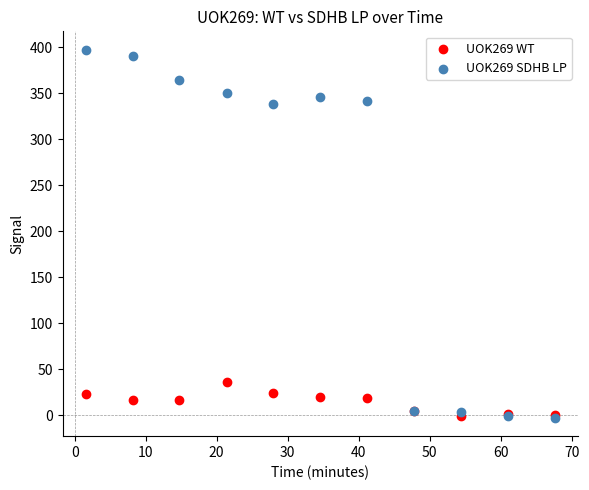

What are all the series names shown in the legend?

UOK269 WT, UOK269 SDHB LP